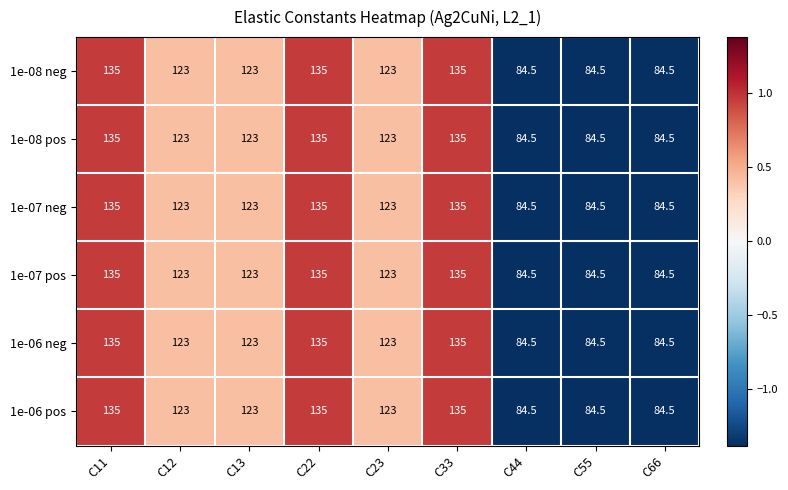

What is the difference between the 1e-06 neg values at C22 and C23?

12.0